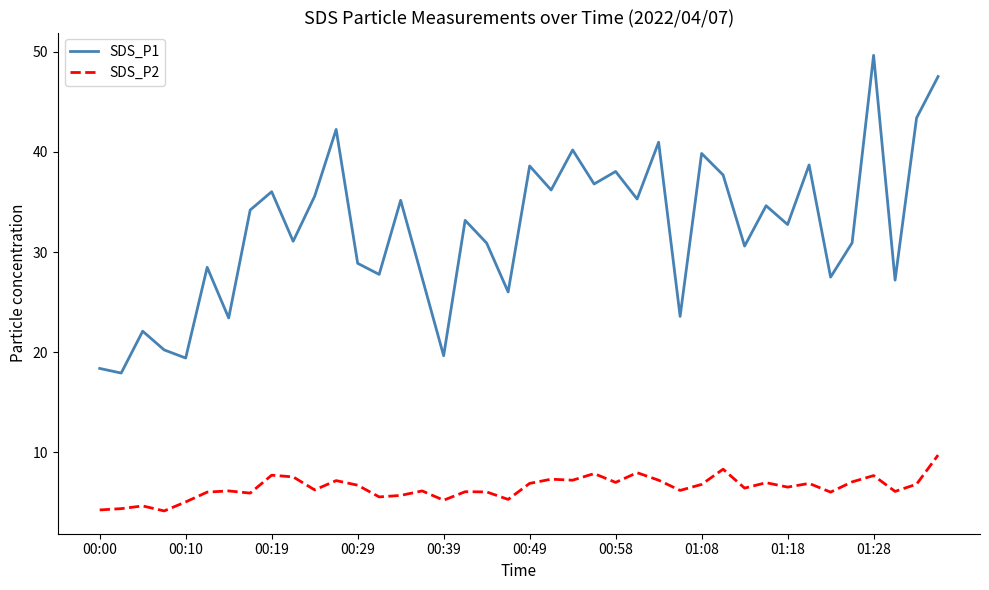

Rank the series by their average value, from highest to lowest.

SDS_P1, SDS_P2